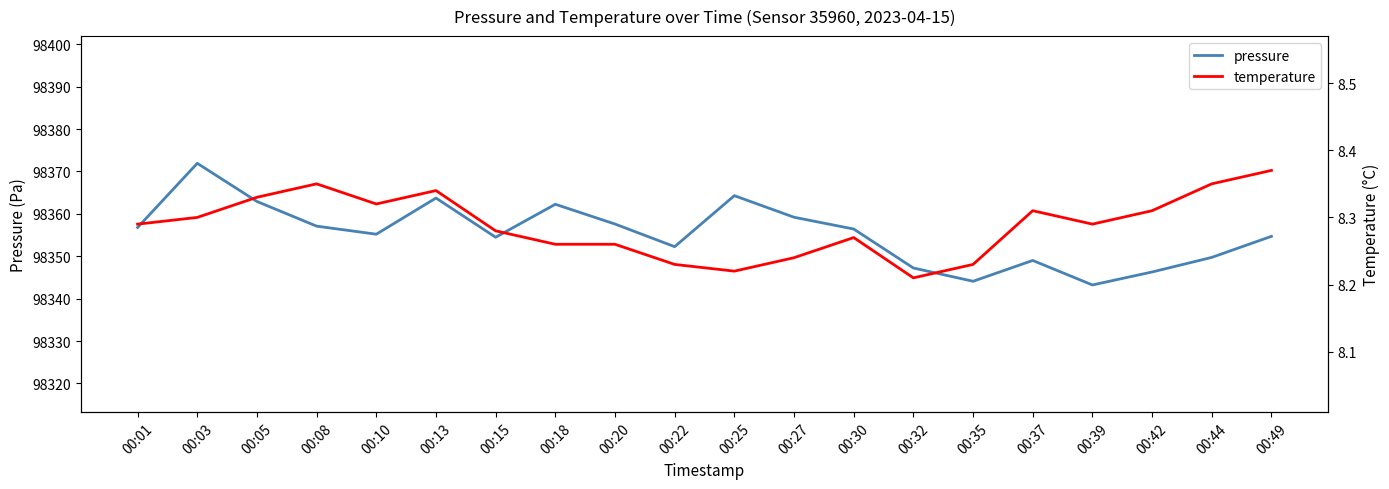

What is the value of the temperature point at the 4th from the left?

8.3